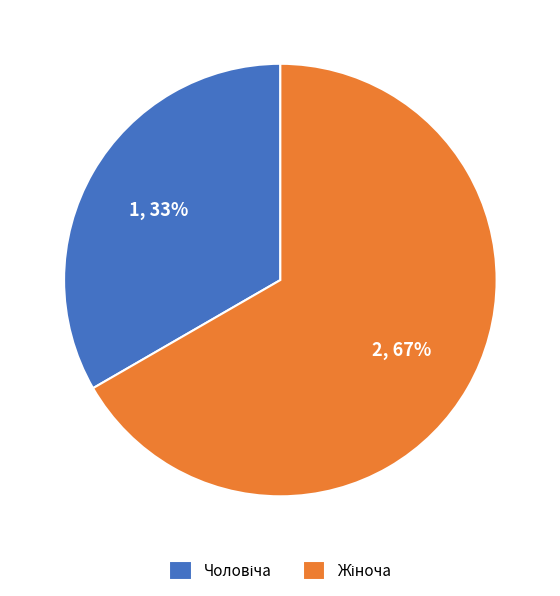

To the nearest percent, what is the average slice percentage?

50%